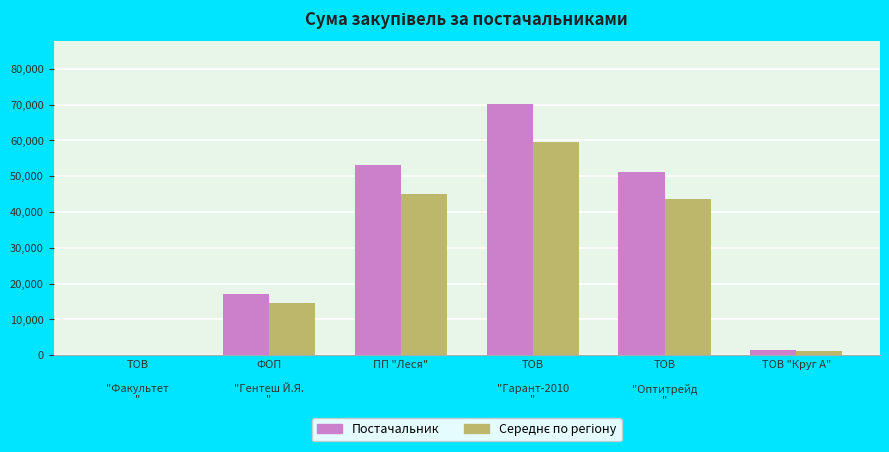

What is the sum of all Постачальник values?

193206.7